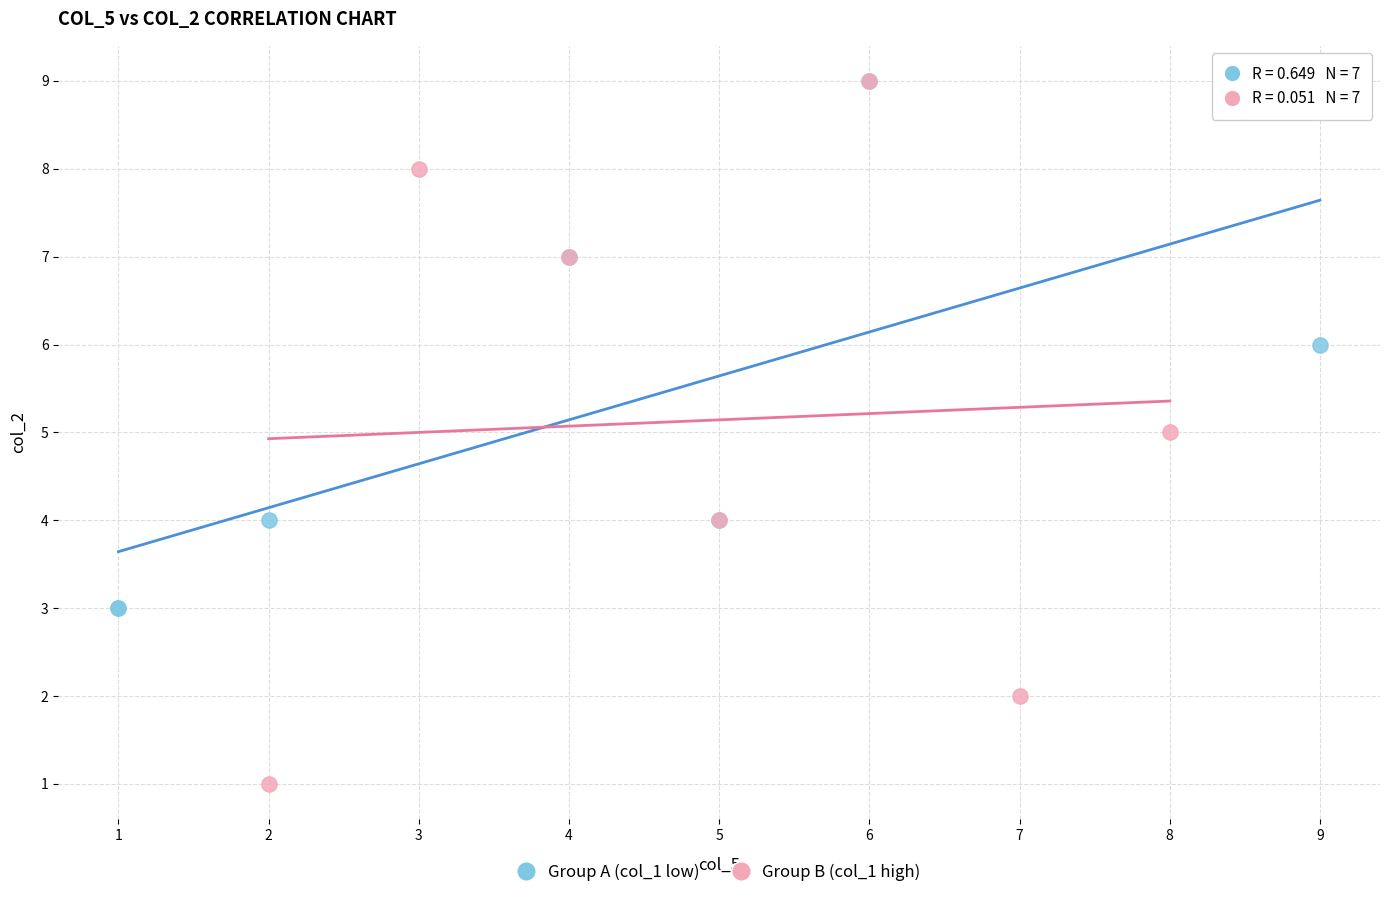

Which series has the widest spread of Y values?

Group B (col_1 high)